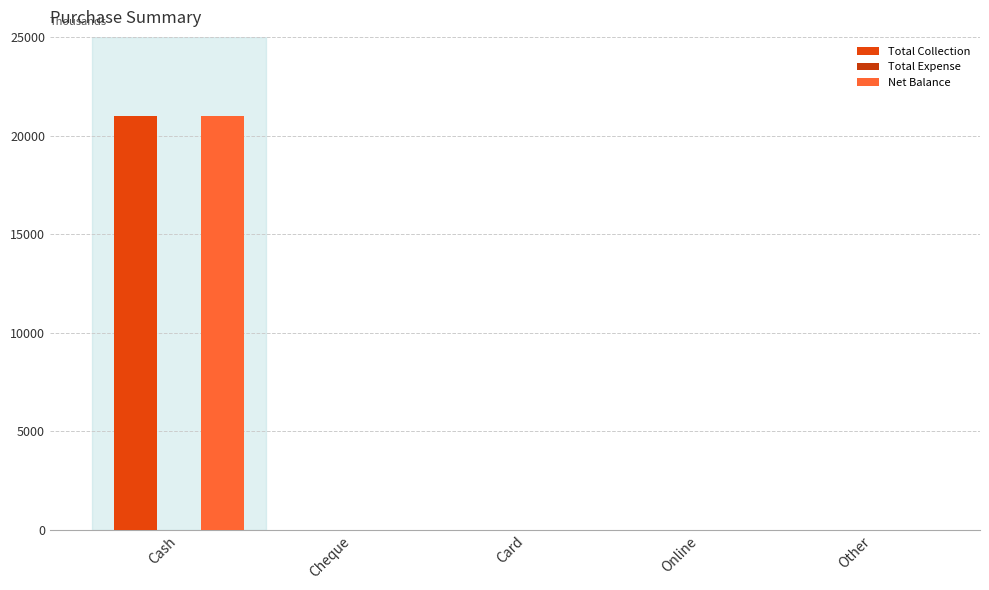

Count the number of data series in this chart.

2